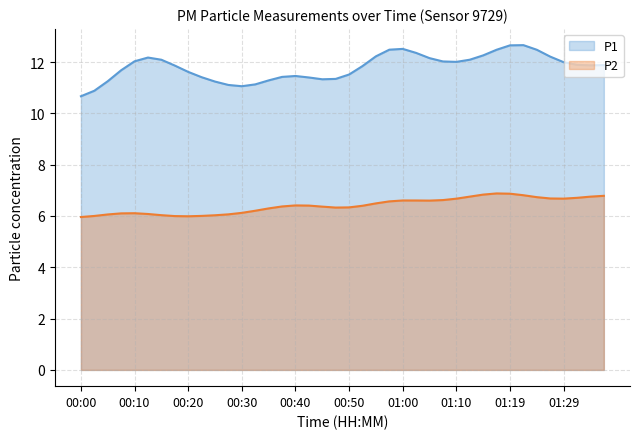

Between 00:30 and 00:50, which is larger?

00:50